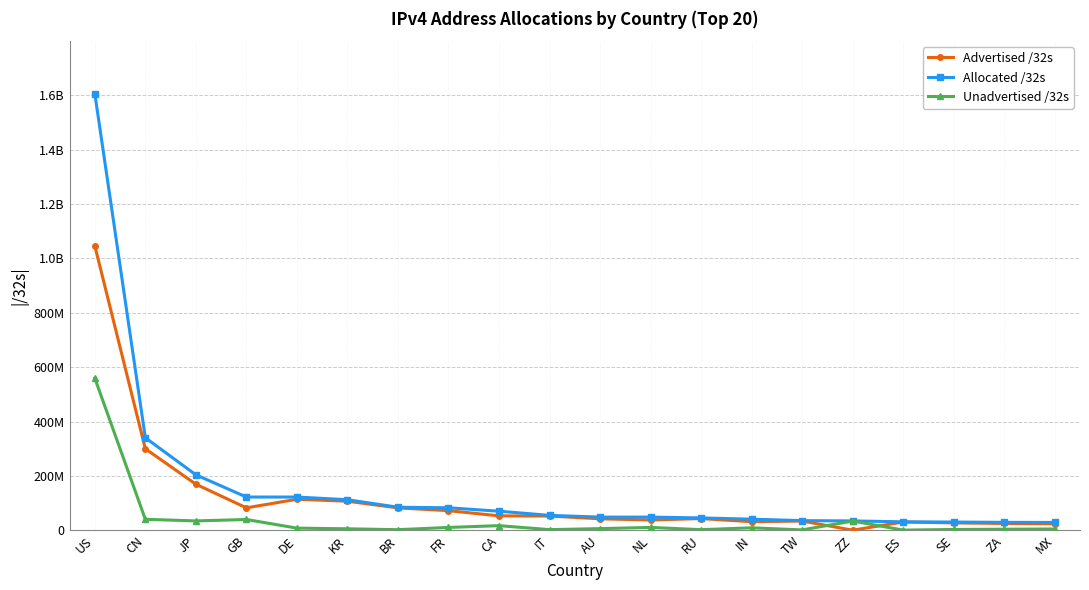

What are all the series names shown in the legend?

Advertised /32s, Allocated /32s, Unadvertised /32s